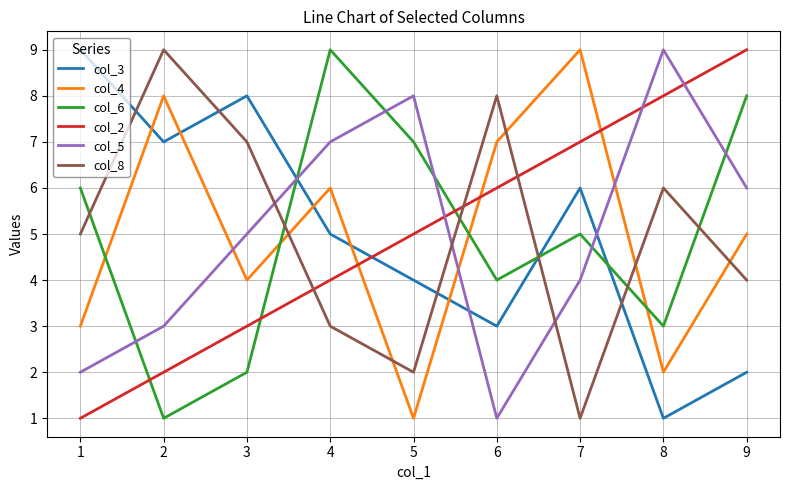

How many distinct data groups are displayed?

6